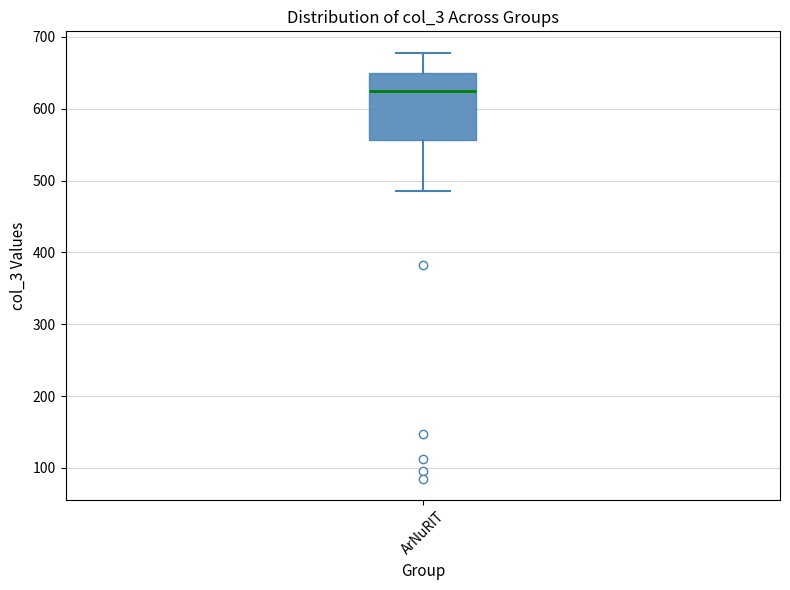

Where does the lower whisker of the box for ArNuRIT end on the y-axis? The values are not printed on the chart, so give them approximately, as read against the axis.

490